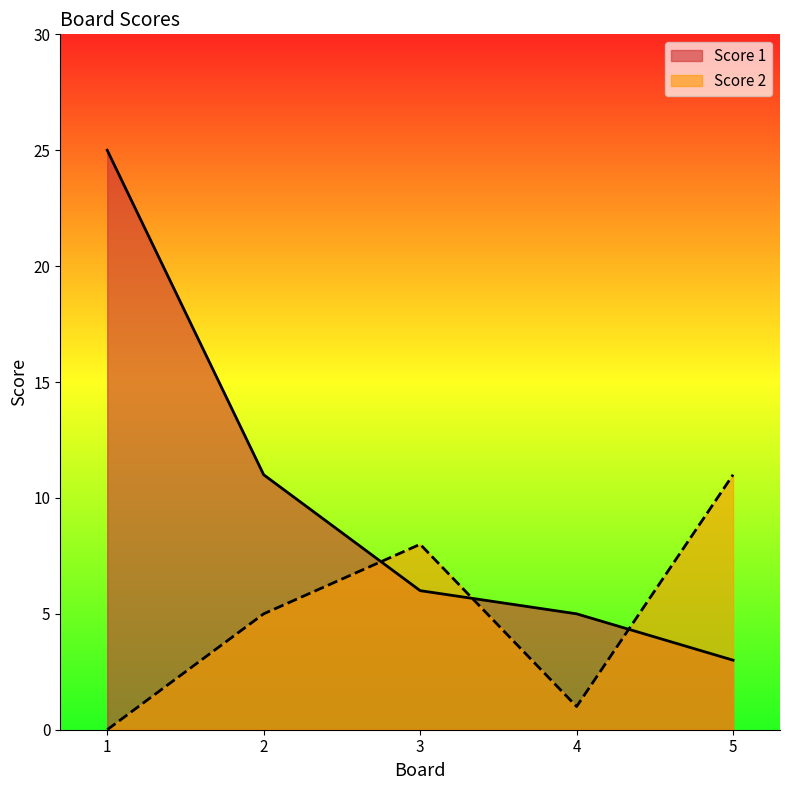

Where is Score 1 nearest to the value 14?

2